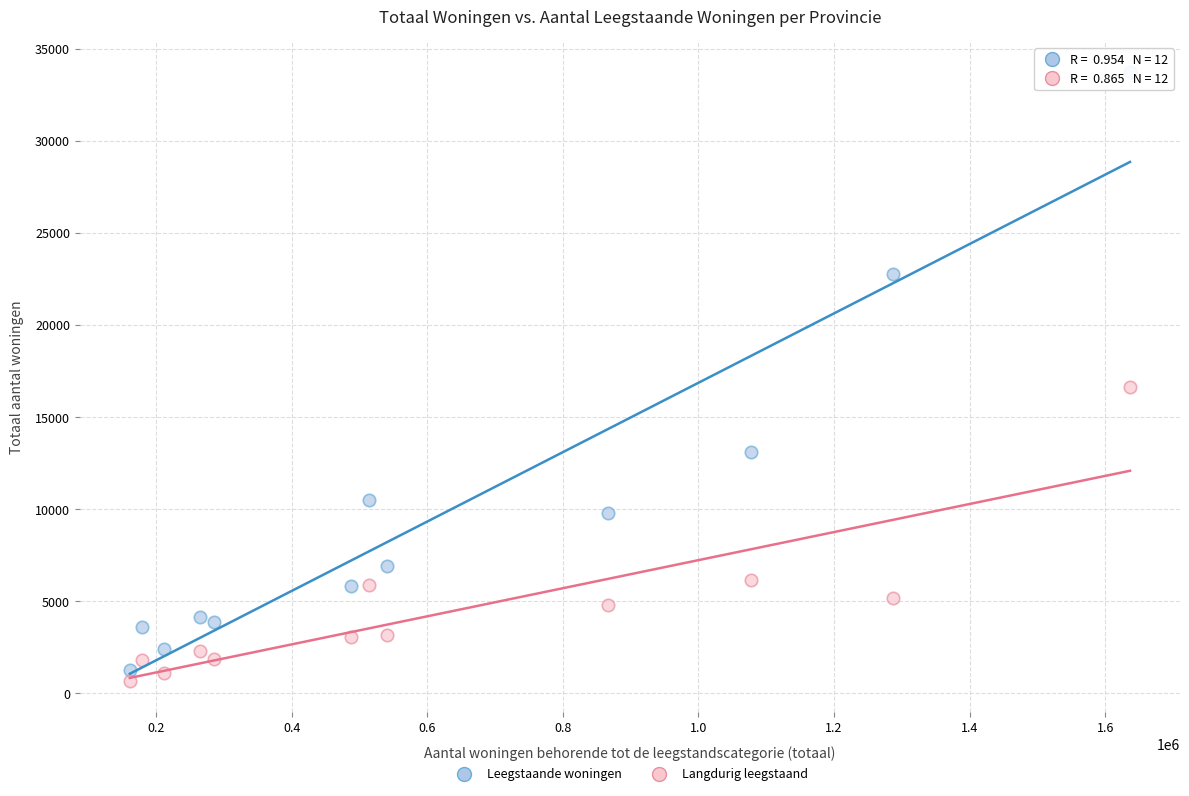

Across all series, what Y value is closest to 17180?

16610